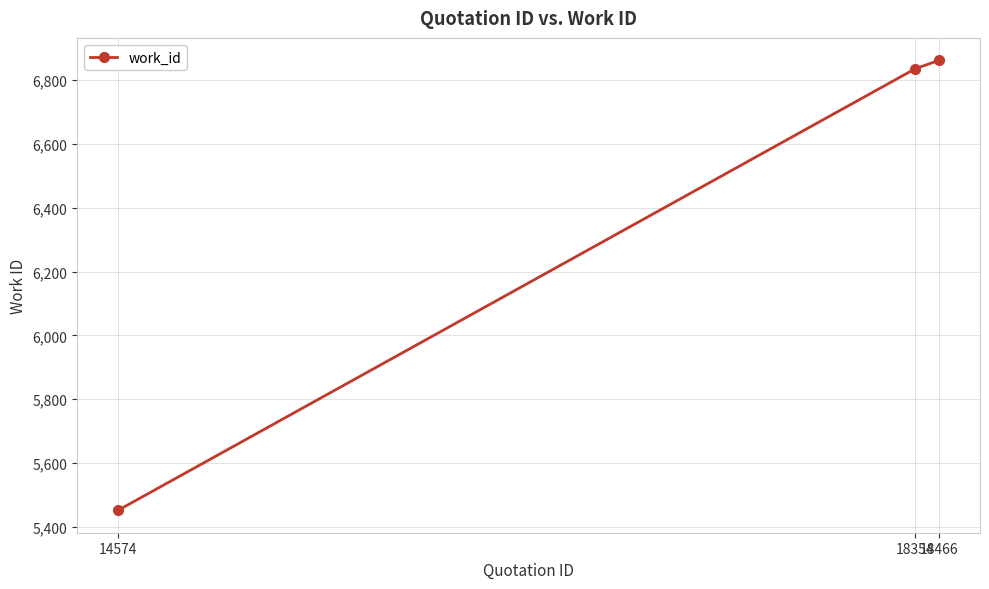

How many lines are shown in the chart?

1